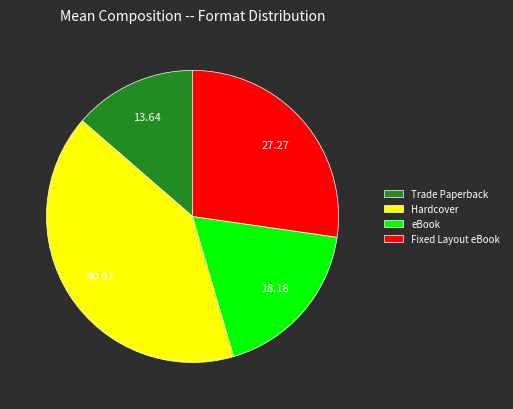

Rank the categories by value from lowest to highest.

Trade Paperback, eBook, Fixed Layout eBook, Hardcover